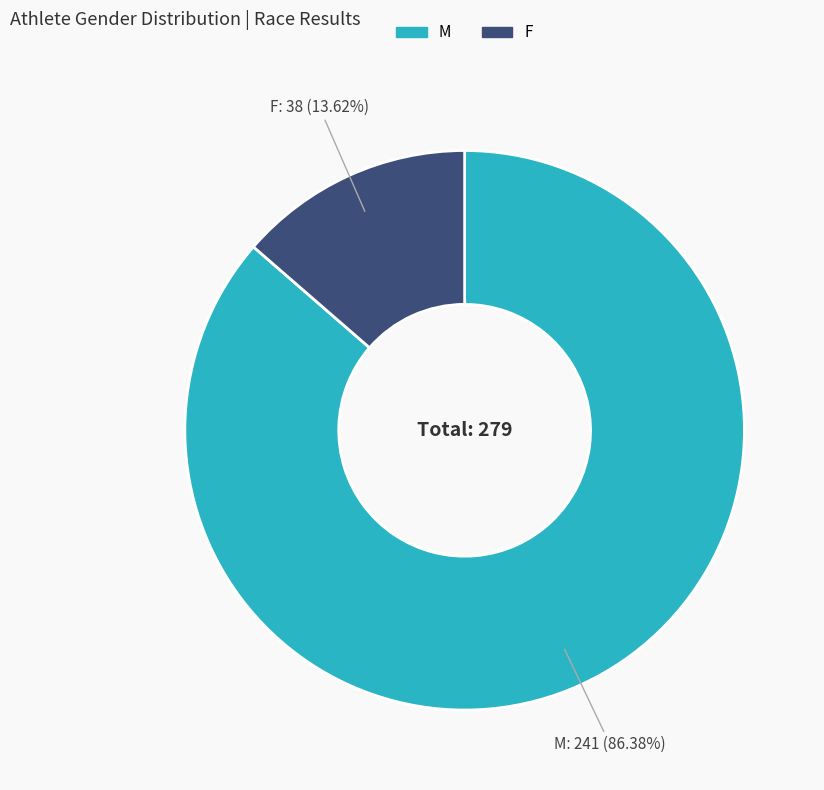

Is it true that F is 2% of the pie?

False